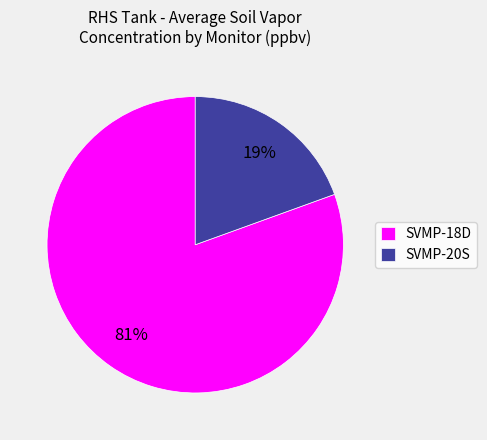

The SVMP-18D slice represents 88% of the pie. True or false?

False